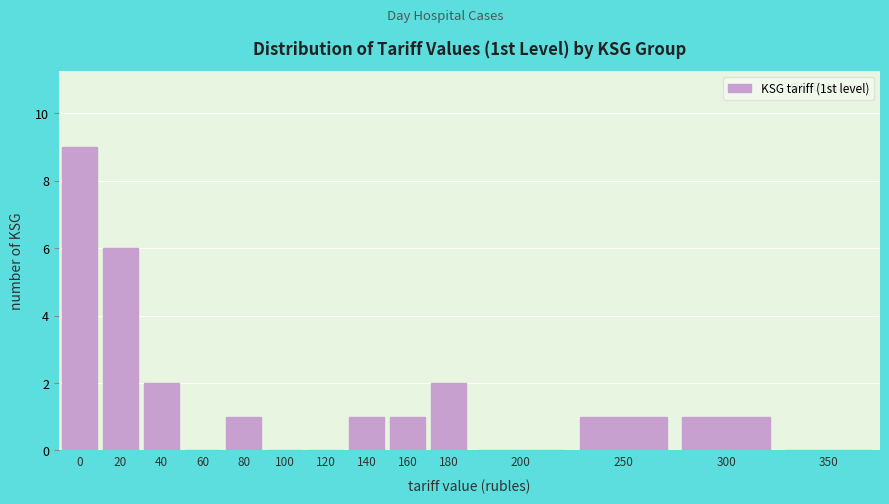

Reading left to right, extract all data points from this chart.

0=9	20=6	40=2	60=0	80=1	100=0	120=0	140=1	160=1	180=2	200=0	250=1	300=1	350=0